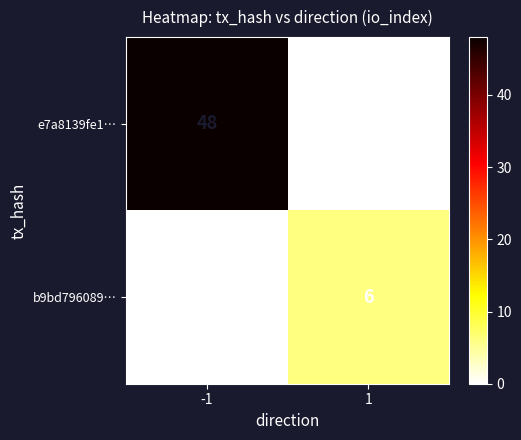

What is the difference between the maximum and minimum values in the e7a8139fe1… series?

48